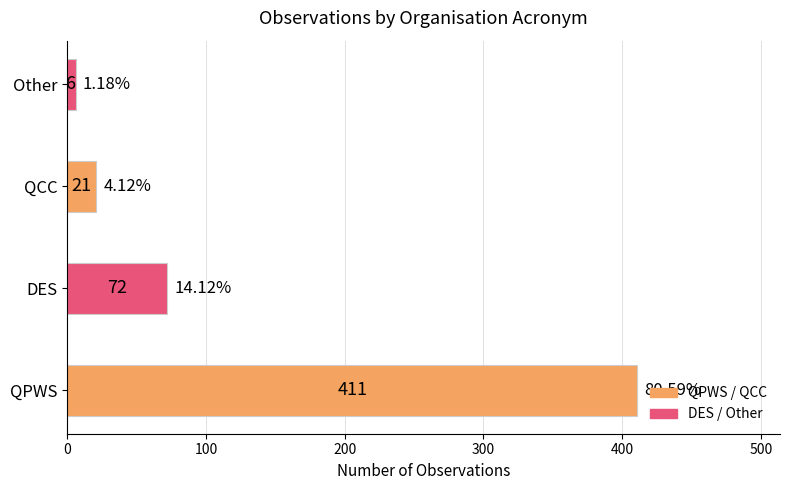

Which category has the lowest value across all series?

Other